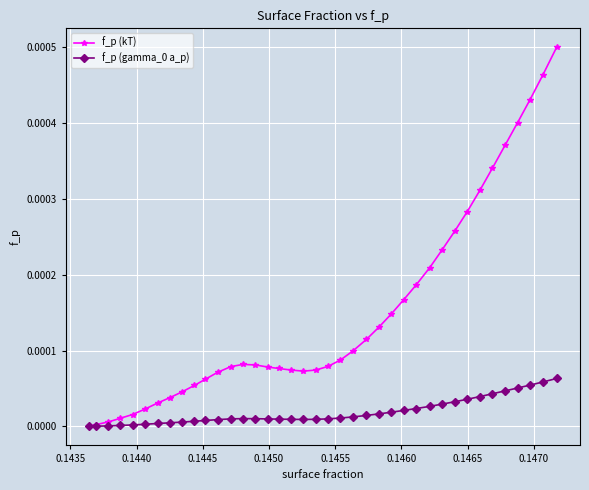

Which series has the widest spread of values?

f_p (kT)